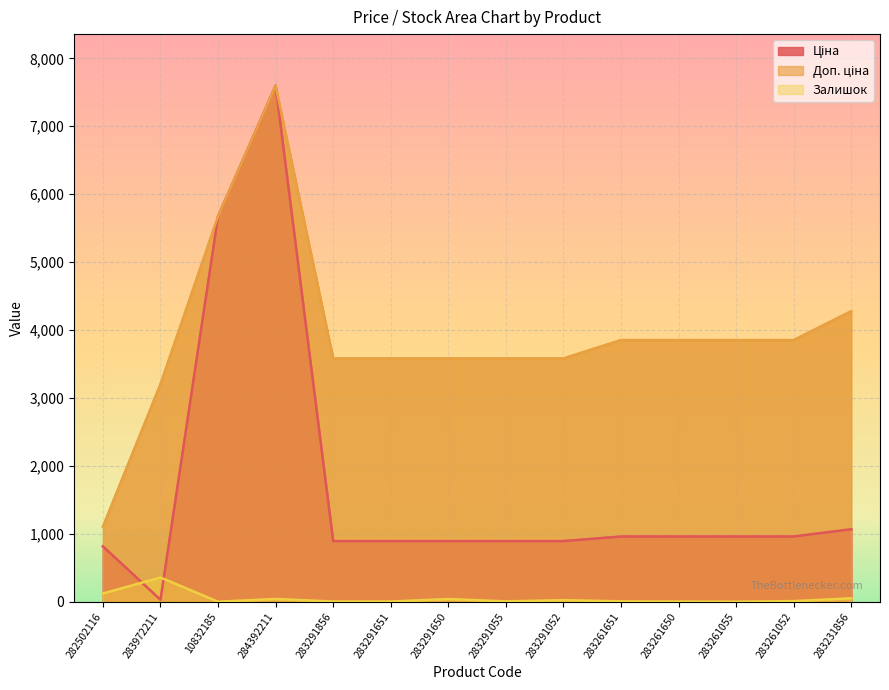

What is the maximum value shown in the chart?

7596.5